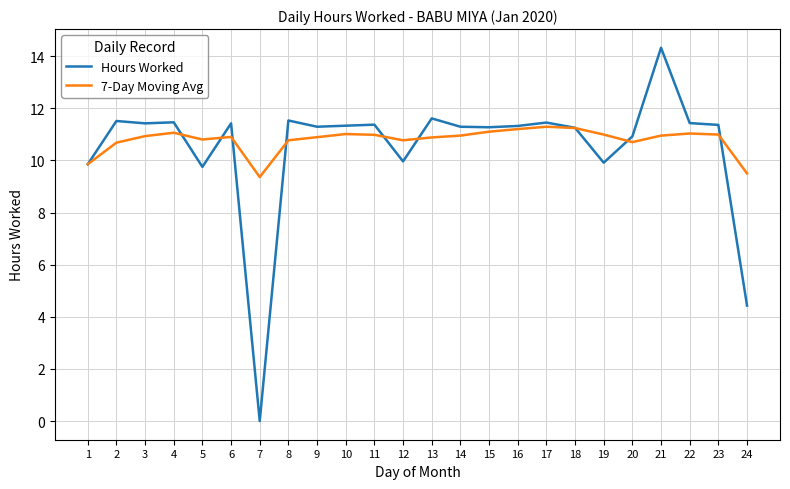

Between 2 and 7, which series saw the biggest shift?

Hours Worked